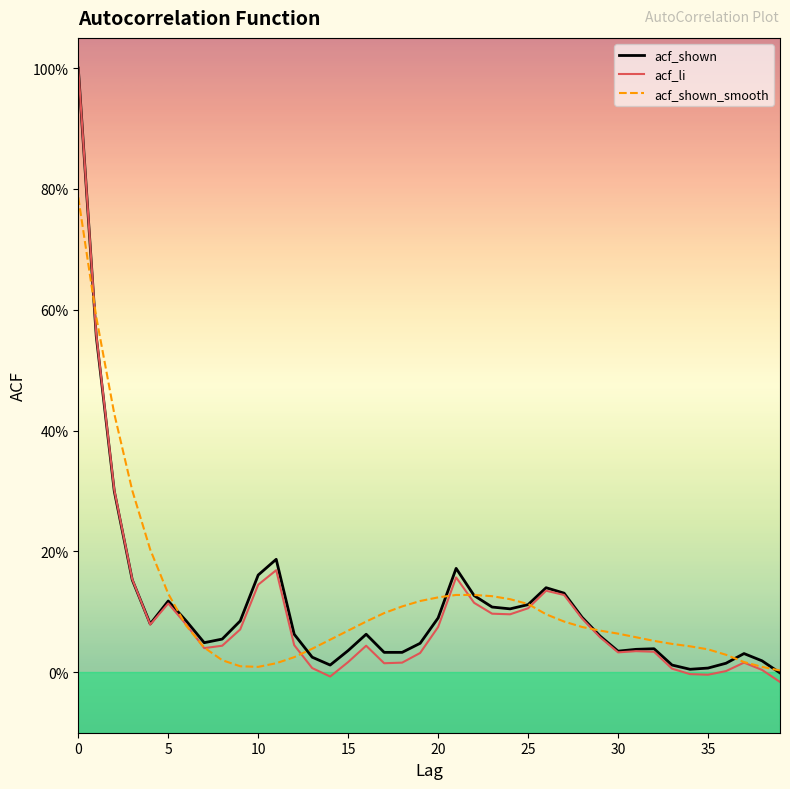

True or false: acf_li and acf_shown intersect in this chart.

True